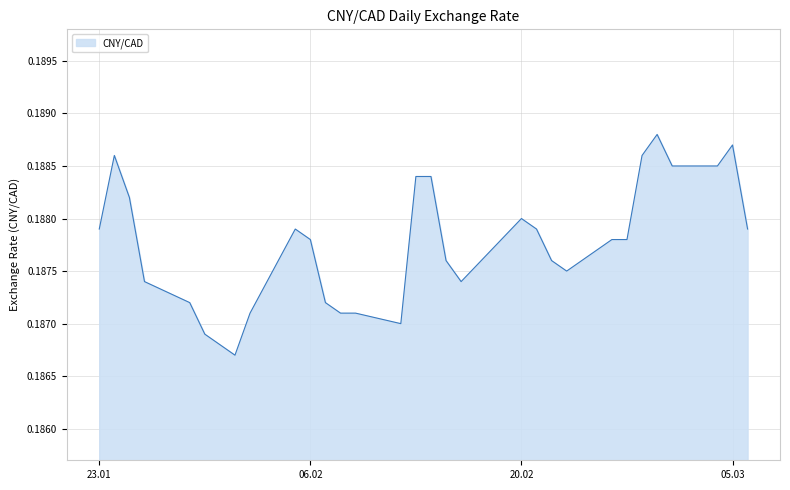

What is the sum of all values?

5.8